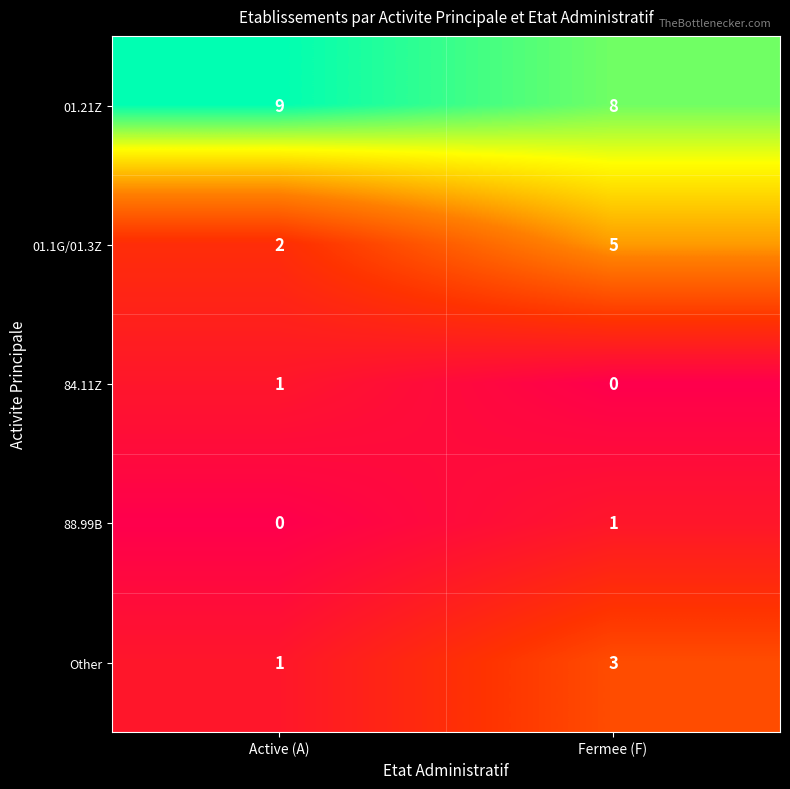

How many series are shown in this chart?

5